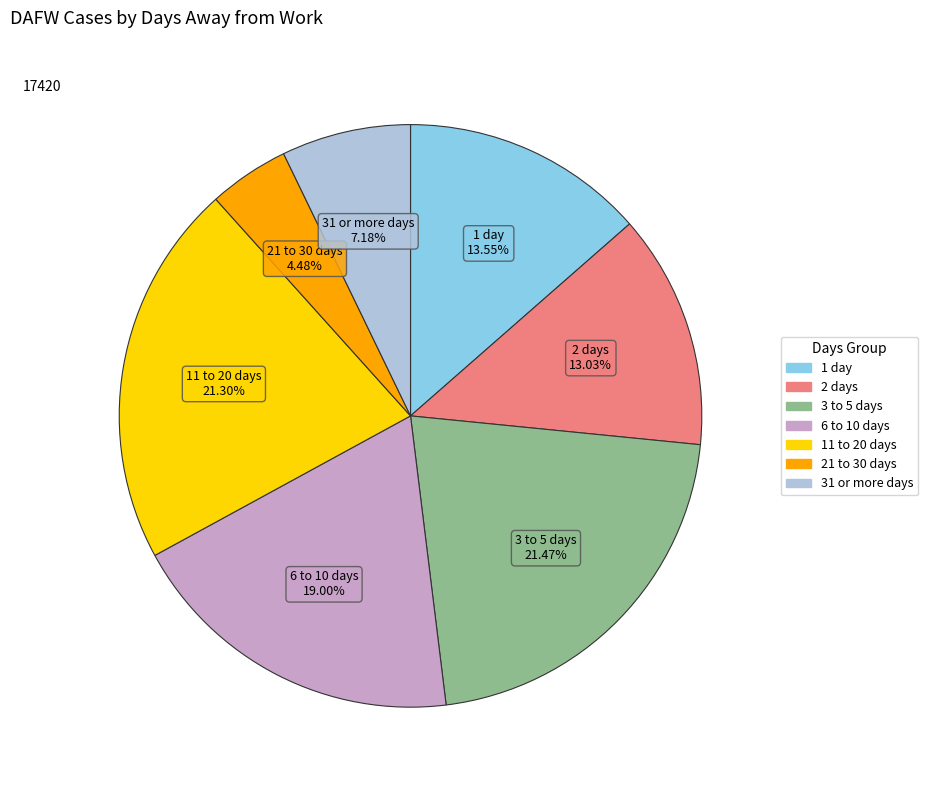

To the nearest percent, what percentage of the pie is 31 or more days?

7%